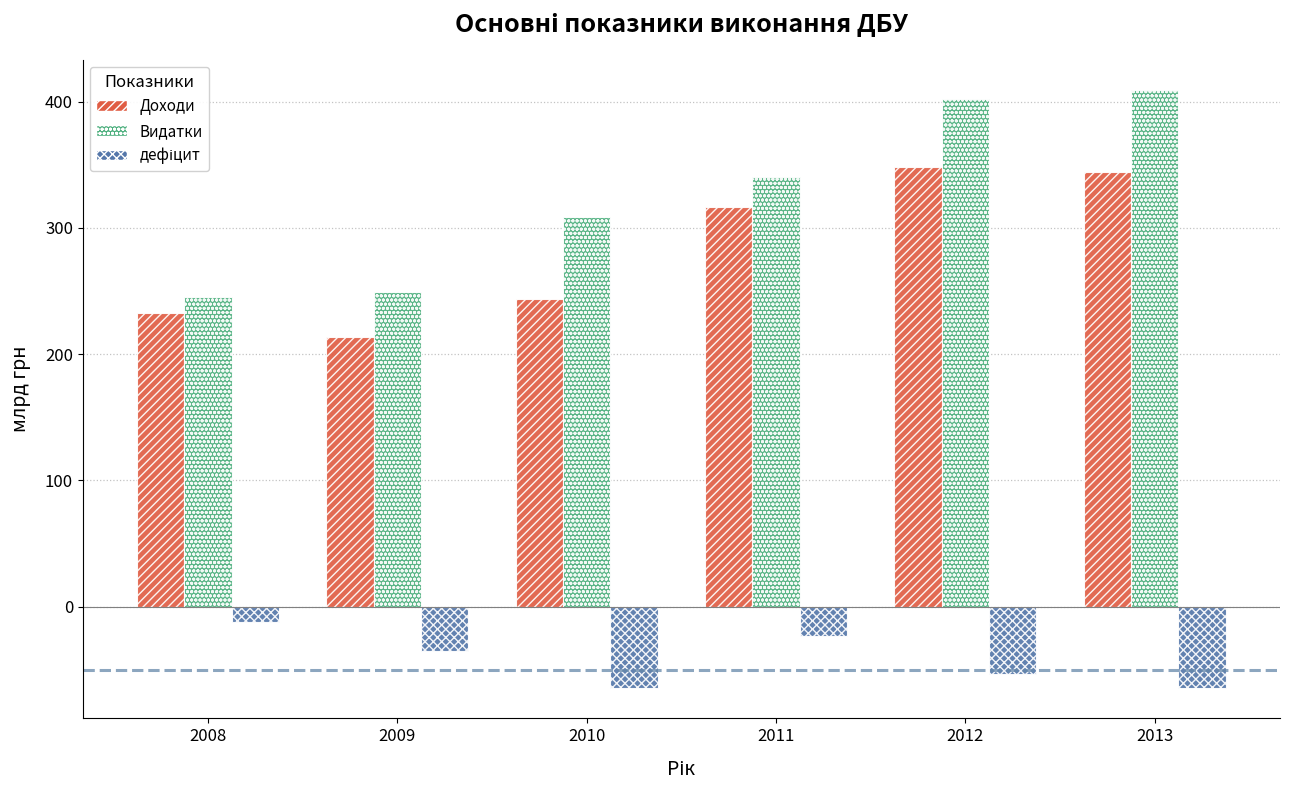

What is the greatest value displayed?

409.5